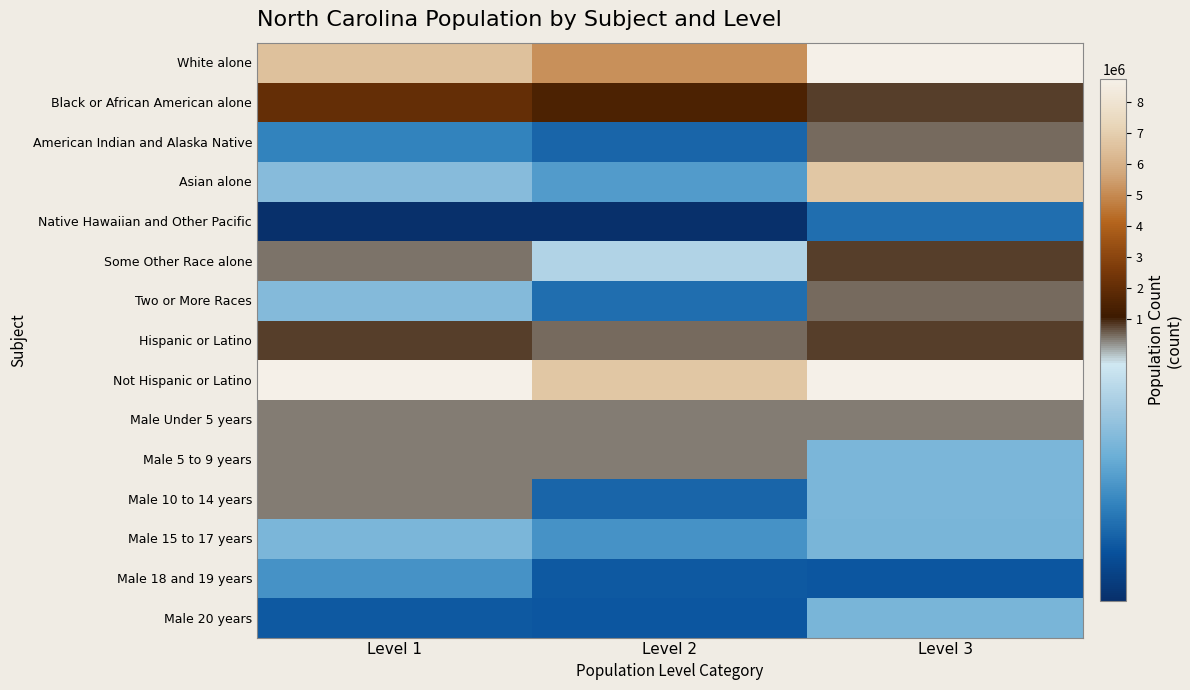

What is the maximum value shown in the chart?

8735363